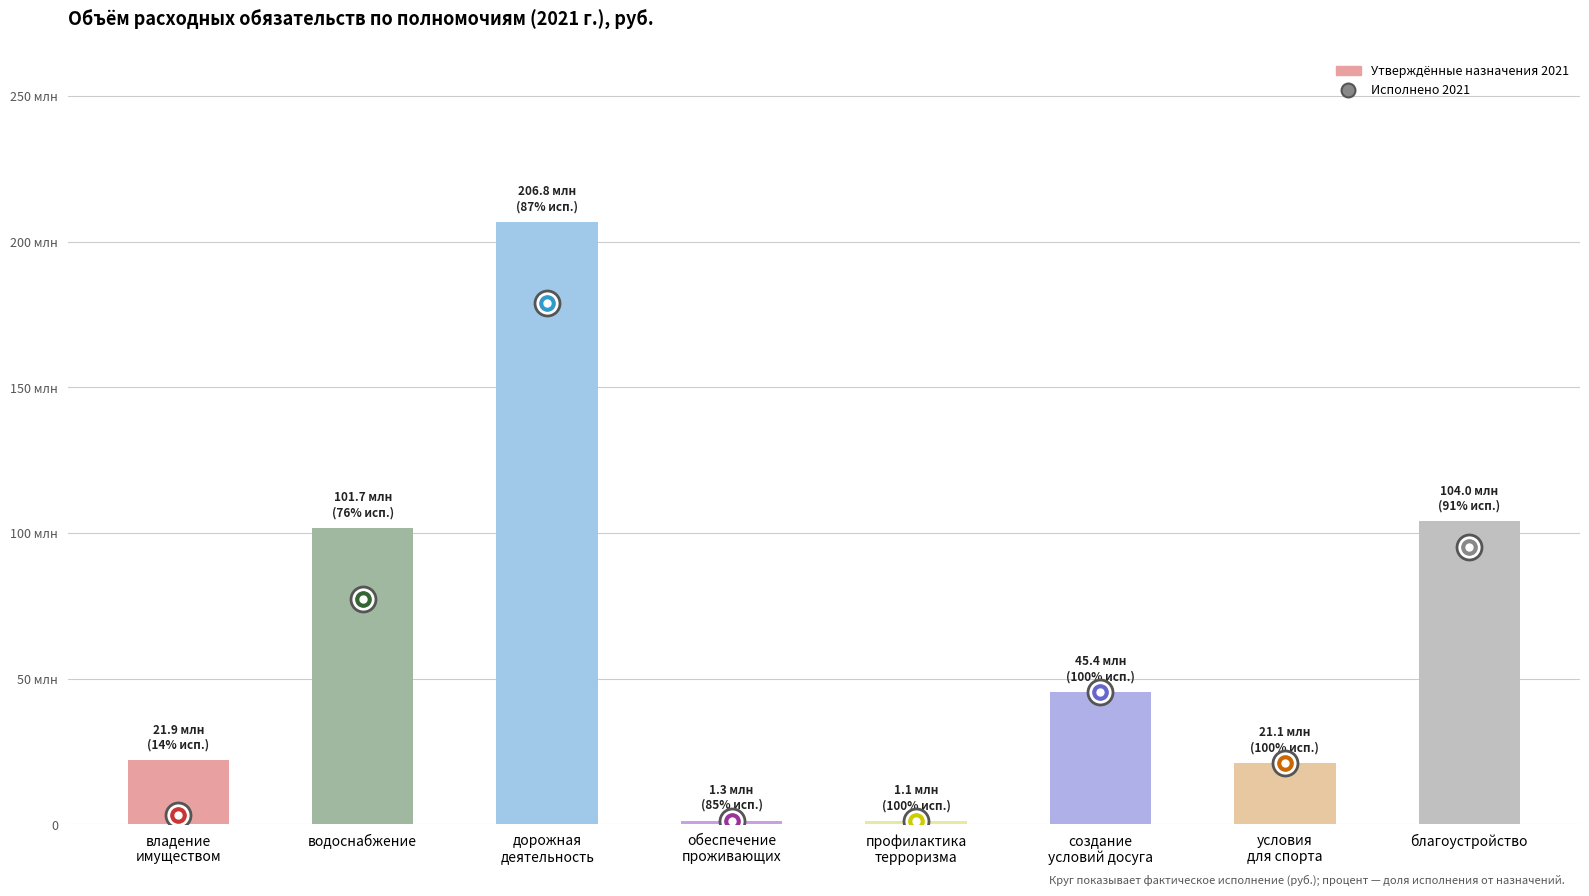

Does the chart contain any negative values?

No